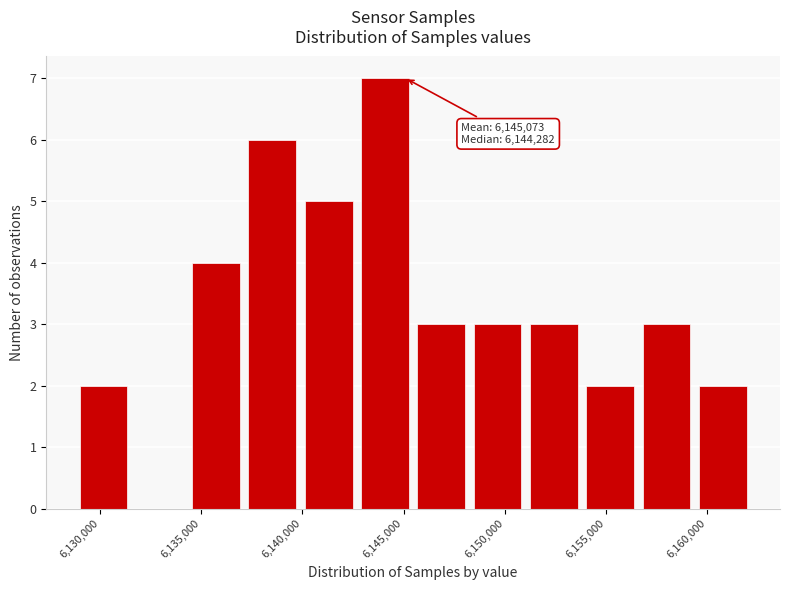

Over which range of the x-axis is the bar tallest?

6142500 to 6145500